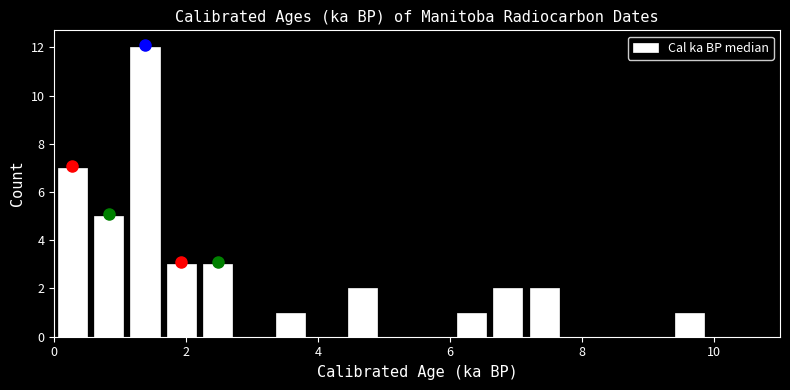

Around what value on the x-axis is the tallest bar? Give the approximate position of its centre, as read against the axis.

1.4